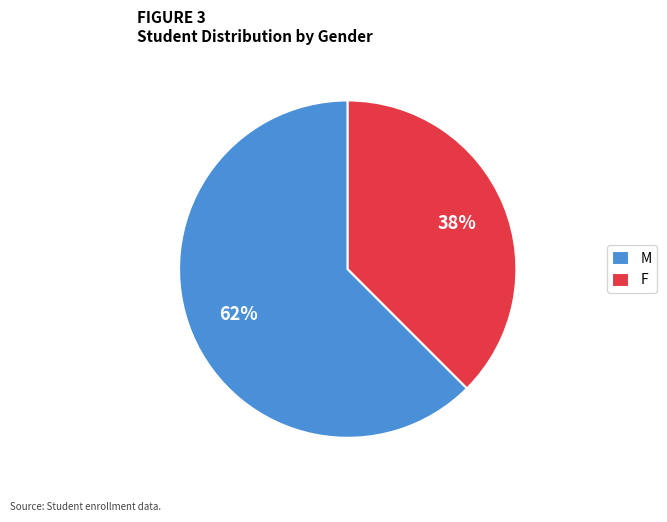

Which slice is the smallest?

F